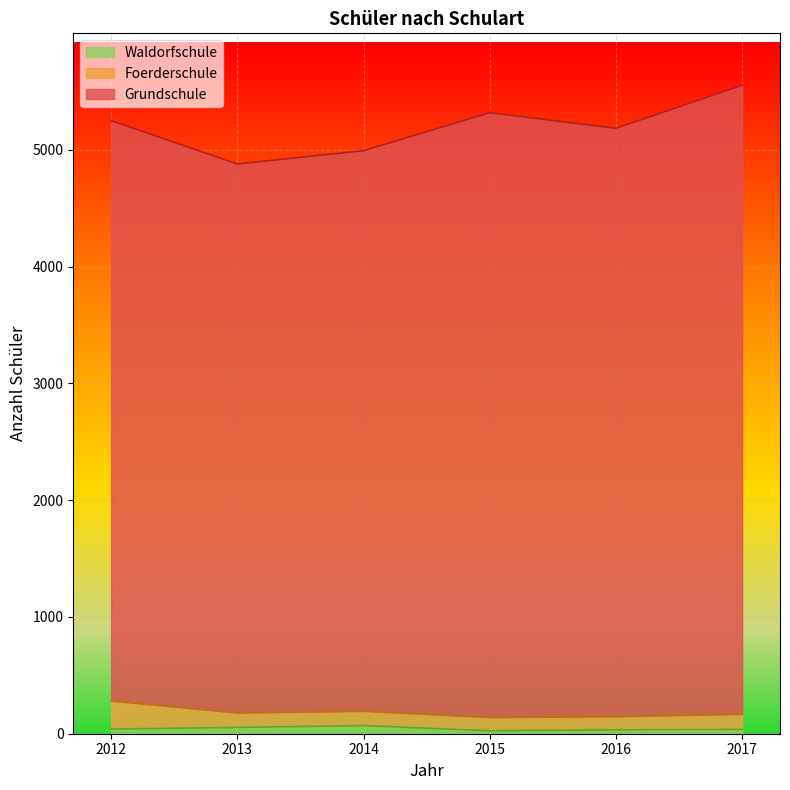

Rank the series at 2014 from lowest to highest value.

Waldorfschule, Foerderschule, Grundschule